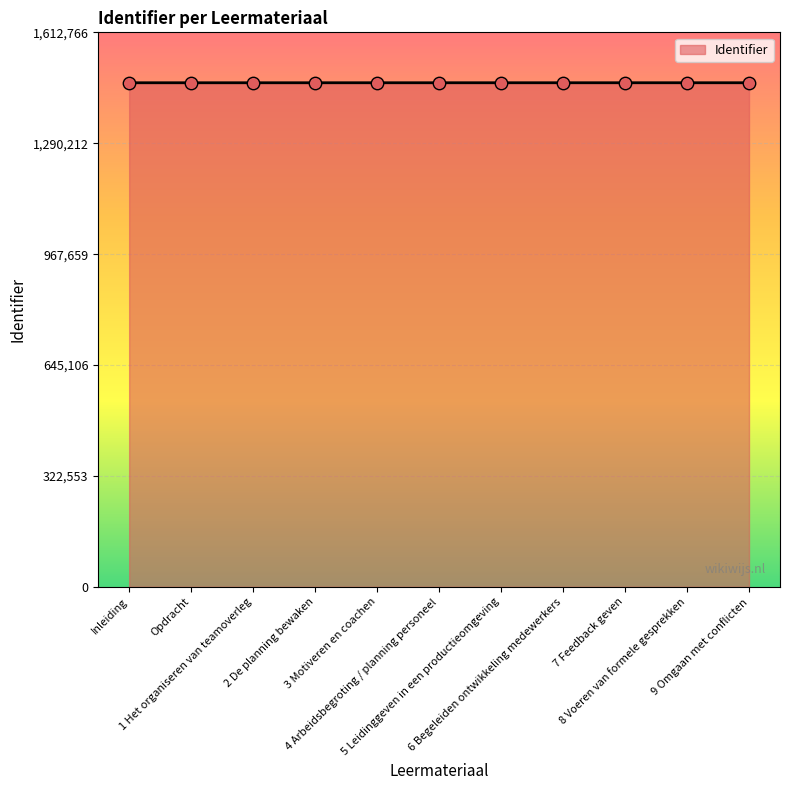

What is the maximum value shown in the chart?

1466151